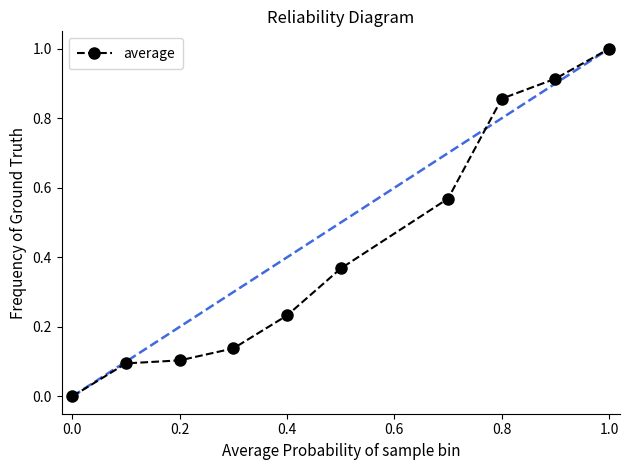

True or false: there are more than 1 points higher than both neighbors.

False